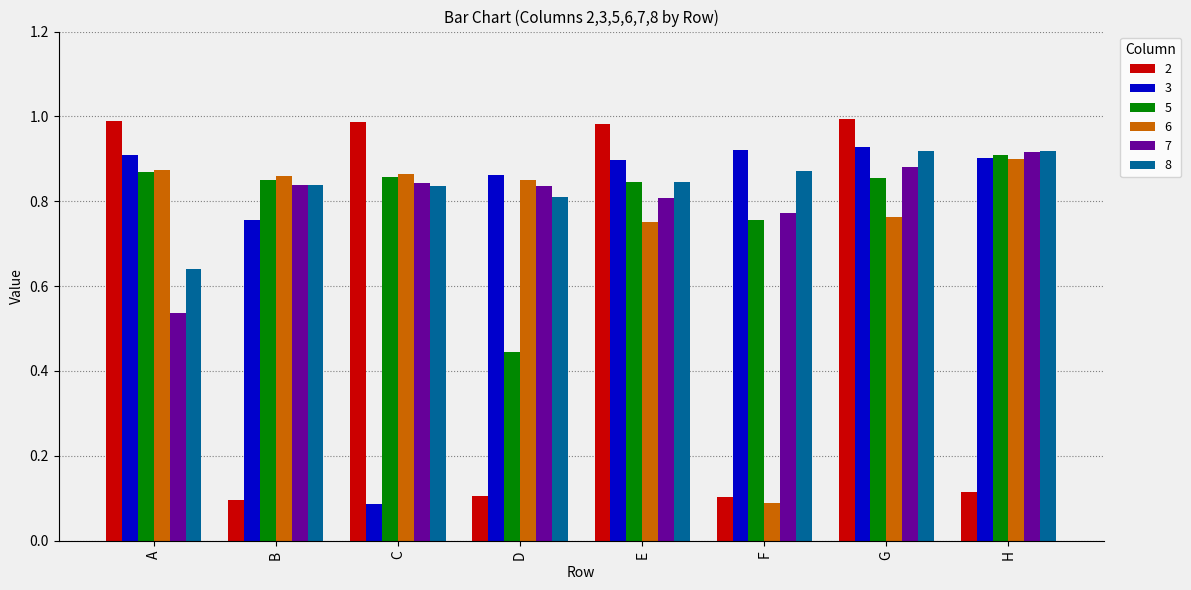

What is the sum of the 5 values at B and C?

1.7